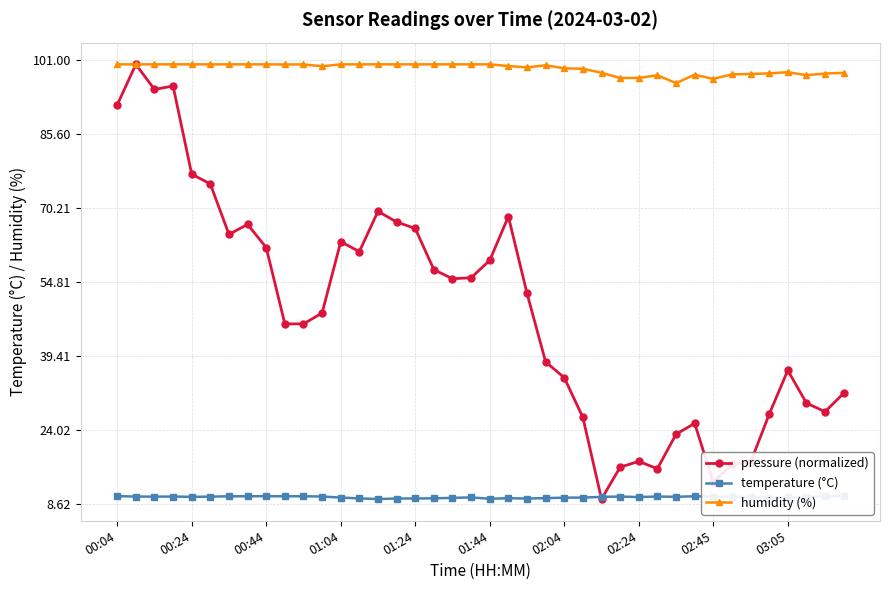

The value of humidity (%) at 23 is 53.1. True or false?

False